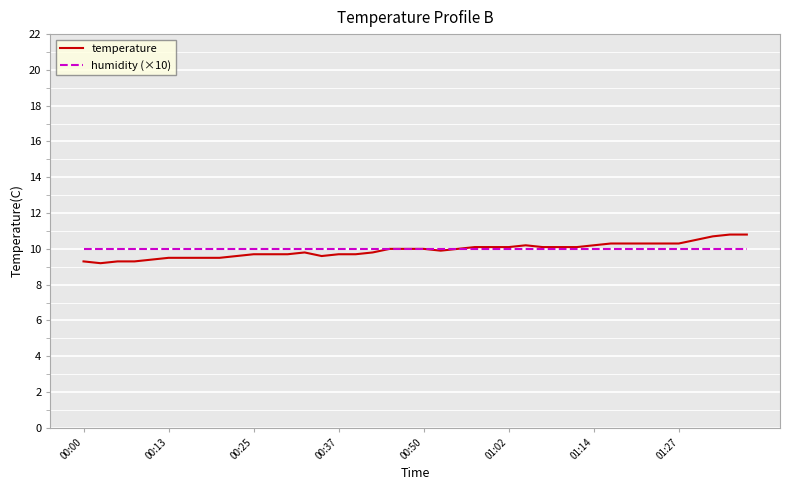

Reading left to right, list all the values displayed in this chart.

temperature: 9.3	9.2	9.3	9.3	9.4	9.5	9.5	9.5	9.5	9.6	9.7	9.7	9.7	9.8	9.6	9.7	9.7	9.8	10.0	10.0	10.0	9.9	10.0	10.1	10.1	10.1	10.2	10.1	10.1	10.1	10.2	10.3	10.3	10.3	10.3	10.3	10.5	10.7	10.8	10.8
humidity (×10): 10.0	10.0	10.0	10.0	10.0	10.0	10.0	10.0	10.0	10.0	10.0	10.0	10.0	10.0	10.0	10.0	10.0	10.0	10.0	10.0	10.0	10.0	10.0	10.0	10.0	10.0	10.0	10.0	10.0	10.0	10.0	10.0	10.0	10.0	10.0	10.0	10.0	10.0	10.0	10.0